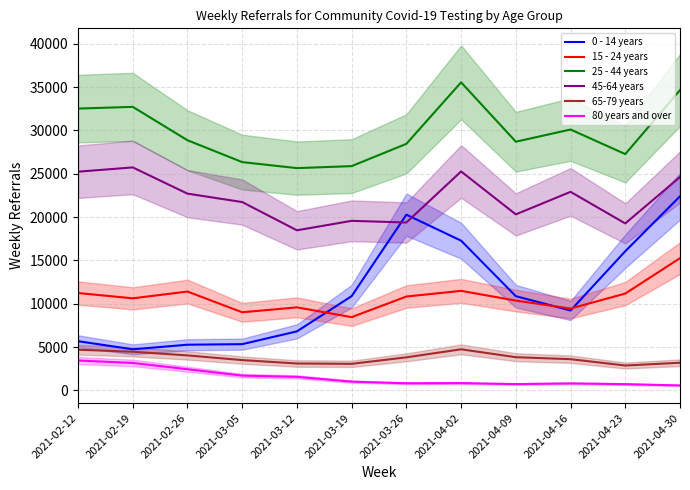

Does the chart have visible grid lines?

Yes